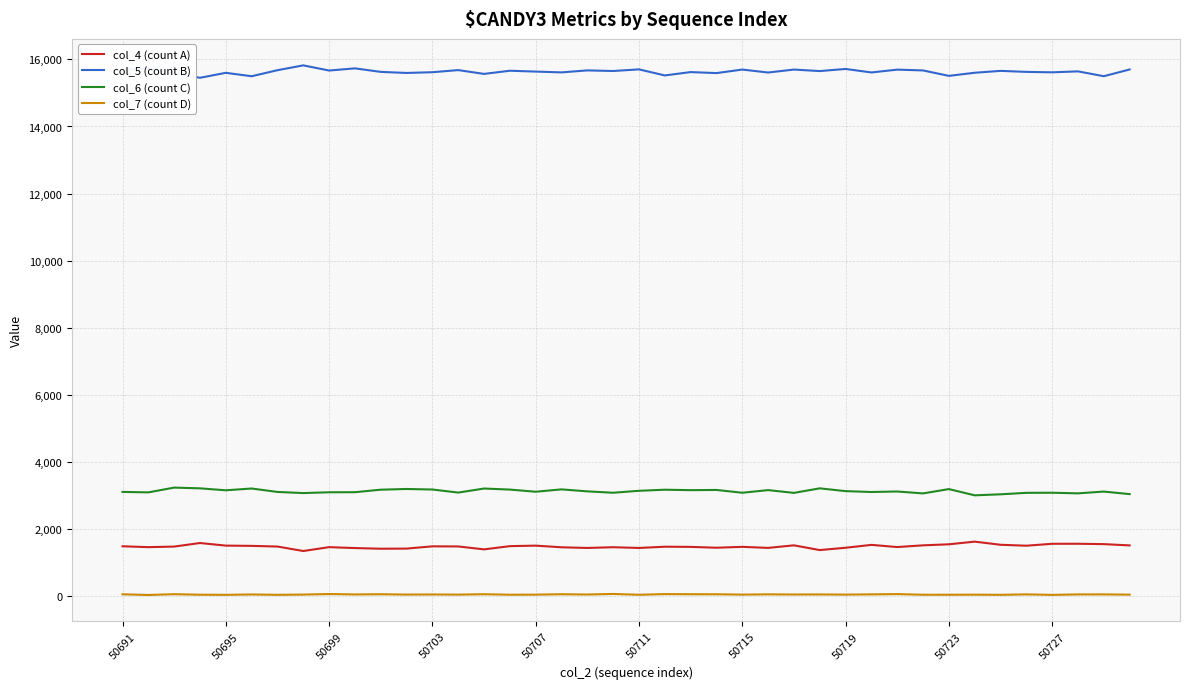

Which series has the largest total across all categories?

col_5 (count B)